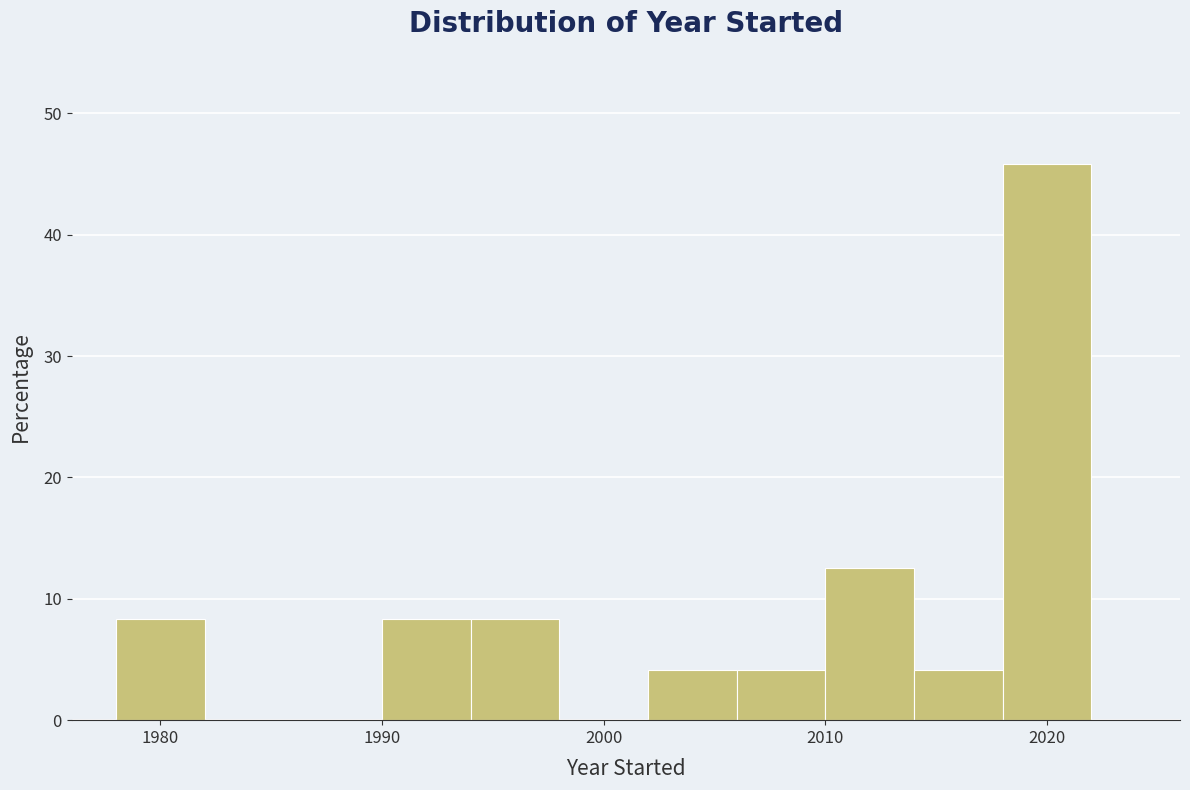

How tall is the bar that spans 2010 to 2014 on the x-axis? The values are not printed on the chart, so give them approximately, as read against the axis.

13